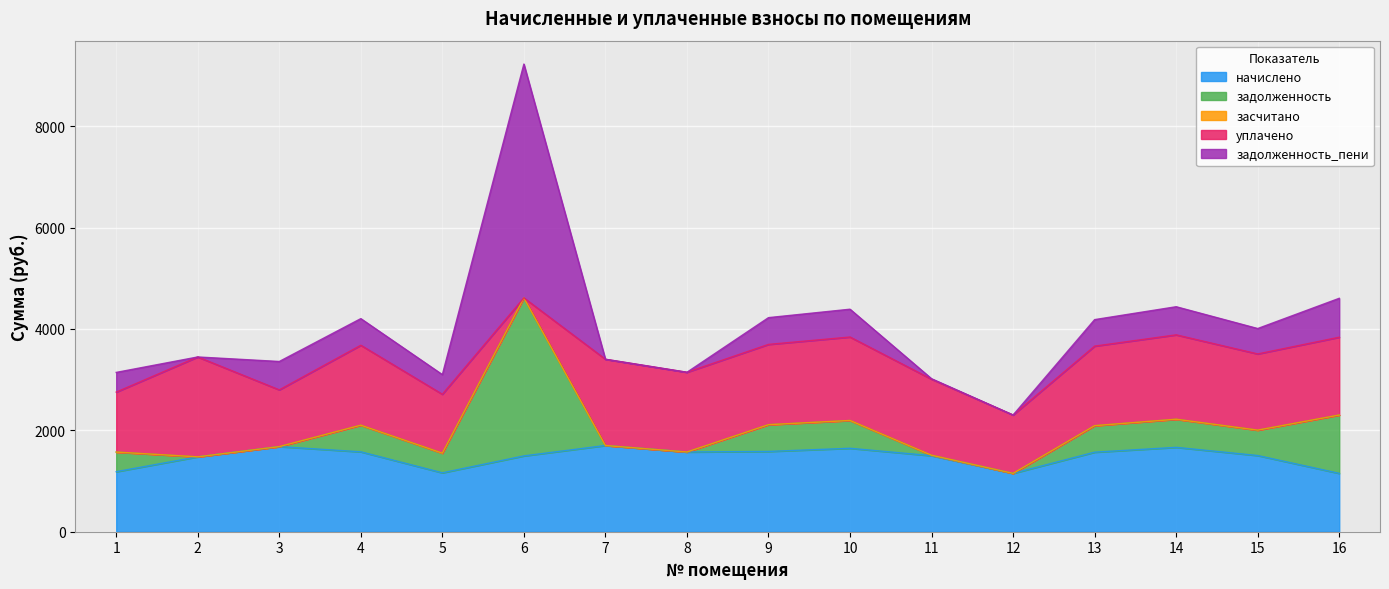

How many values in задолженность are above zero?

12